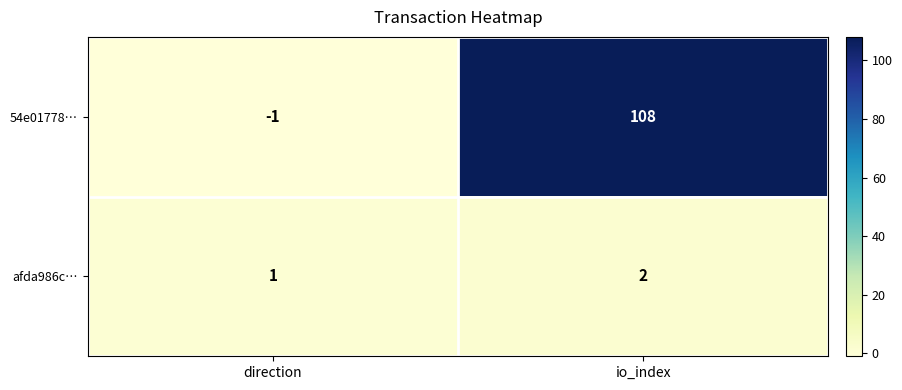

Which label corresponds to the largest value in the chart?

io_index